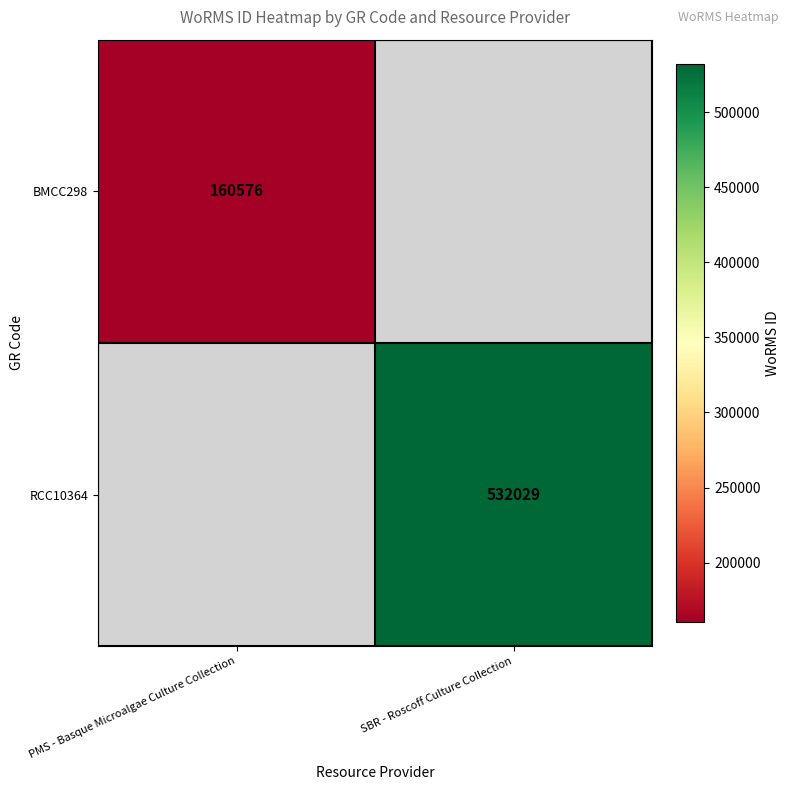

True or false: RCC10364 has a value of 900034 at SBR - Roscoff Culture Collection.

False